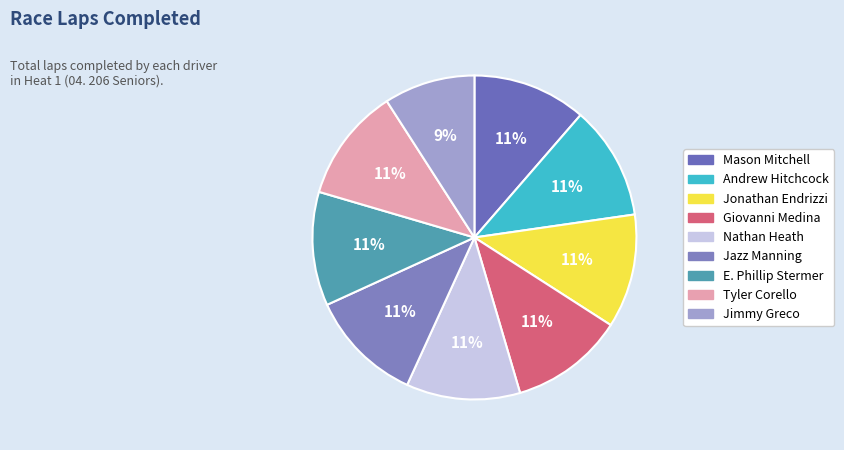

The Jimmy Greco slice represents 9% of the pie. True or false?

True